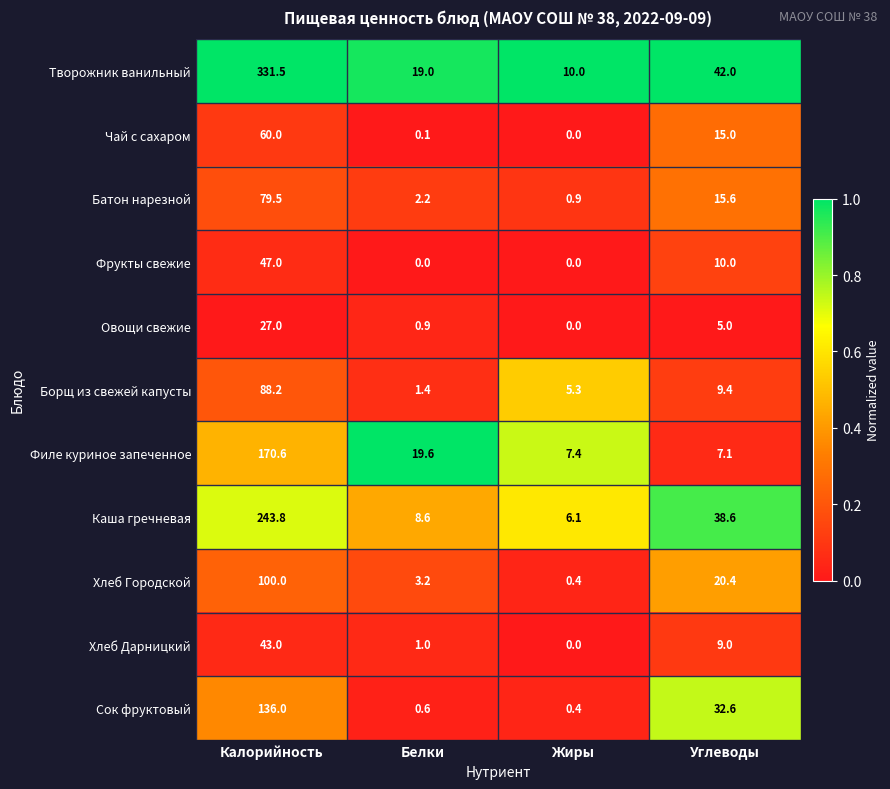

True or false: Сок фруктовый has a value of 0.4 at Жиры.

True